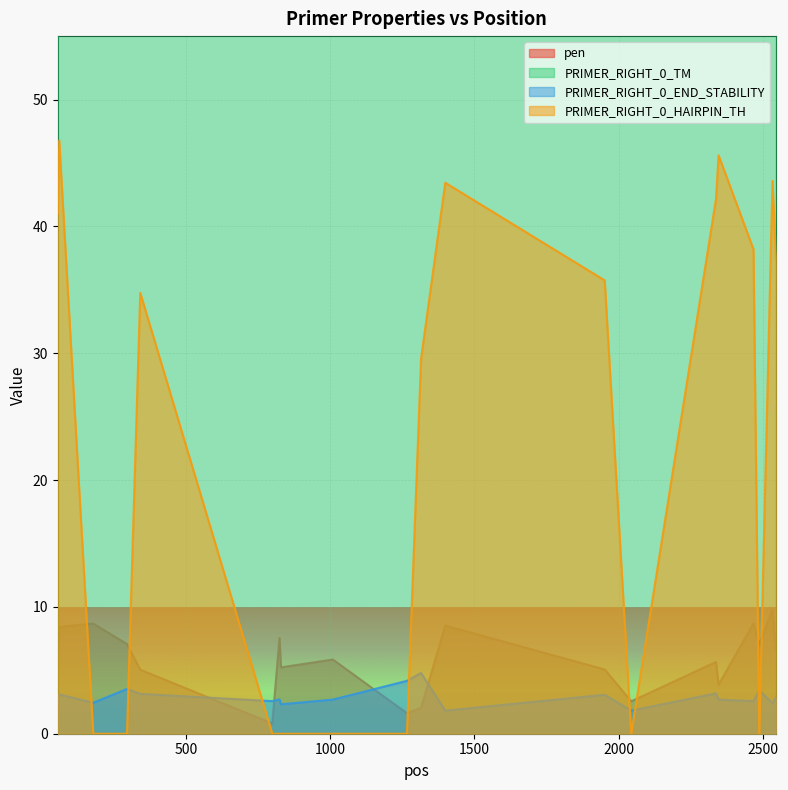

Reading left to right, list all the values displayed in this chart.

pen: 55=6.6	60=8.4	178=8.7	295=7.1	341=5.0	799=0.8	824=7.5	829=5.2	1009=5.9	1266=1.6	1315=2.0	1399=8.5	1952=5.1	2044=2.6	2338=5.7	2347=3.9	2468=8.7	2488=7.0	2534=9.8	2546=6.6
PRIMER_RIGHT_0_TM: 55=59.4	60=57.6	178=58.3	295=59.9	341=60.0	799=59.2	824=59.5	829=58.8	1009=57.1	1266=58.4	1315=60.0	1399=57.5	1952=59.9	2044=59.4	2338=57.3	2347=59.1	2468=58.3	2488=60.0	2534=57.2	2546=57.4
PRIMER_RIGHT_0_END_STABILITY: 55=2.4	60=3.1	178=2.4	295=3.5	341=3.1	799=2.6	824=2.7	829=2.3	1009=2.7	1266=4.2	1315=4.8	1399=1.8	1952=3.1	2044=1.8	2338=3.2	2347=2.7	2468=2.6	2488=3.4	2534=2.4	2546=2.9
PRIMER_RIGHT_0_HAIRPIN_TH: 55=41.0	60=46.8	178=0.0	295=0.0	341=34.8	799=0.0	824=0.0	829=0.0	1009=0.0	1266=0.0	1315=29.6	1399=43.4	1952=35.7	2044=0.0	2338=42.1	2347=45.6	2468=38.2	2488=0.0	2534=43.6	2546=37.4